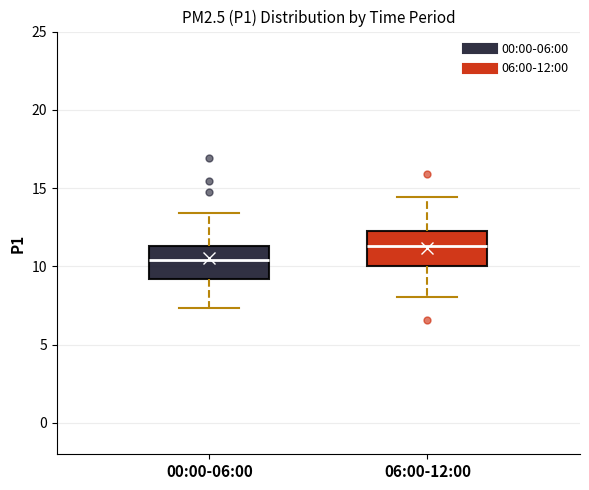

Which box's median line is the lowest?

00:00-06:00